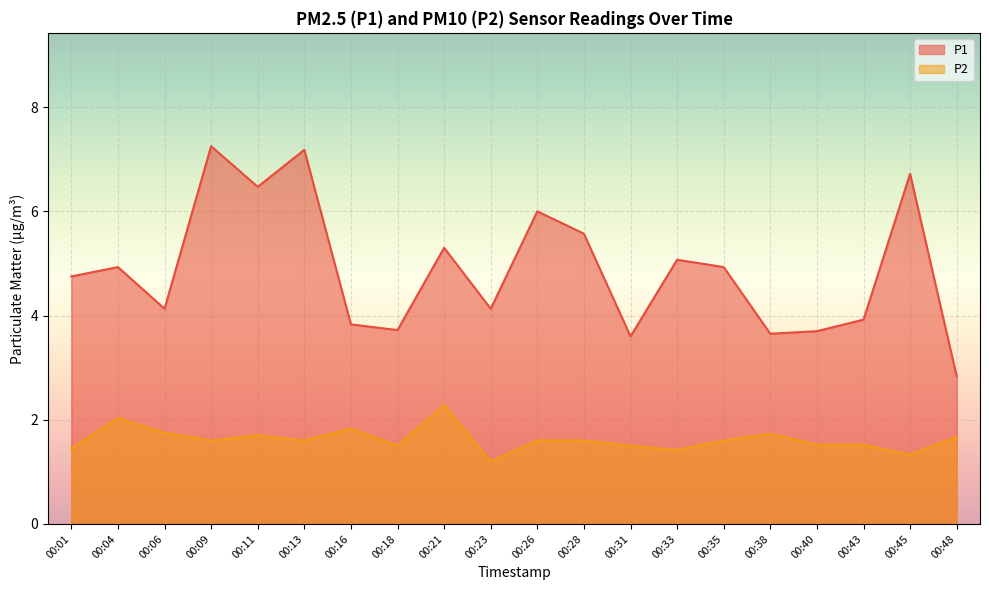

Which series has the largest range (max minus min)?

P1